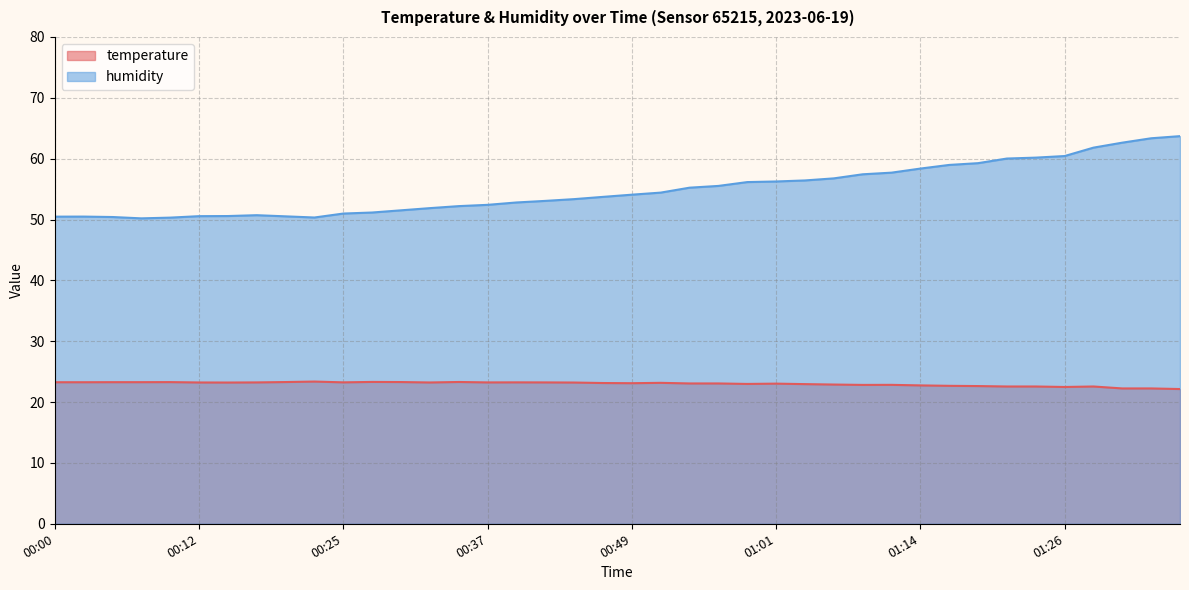

List the series in order of their overall mean, lowest first.

temperature, humidity